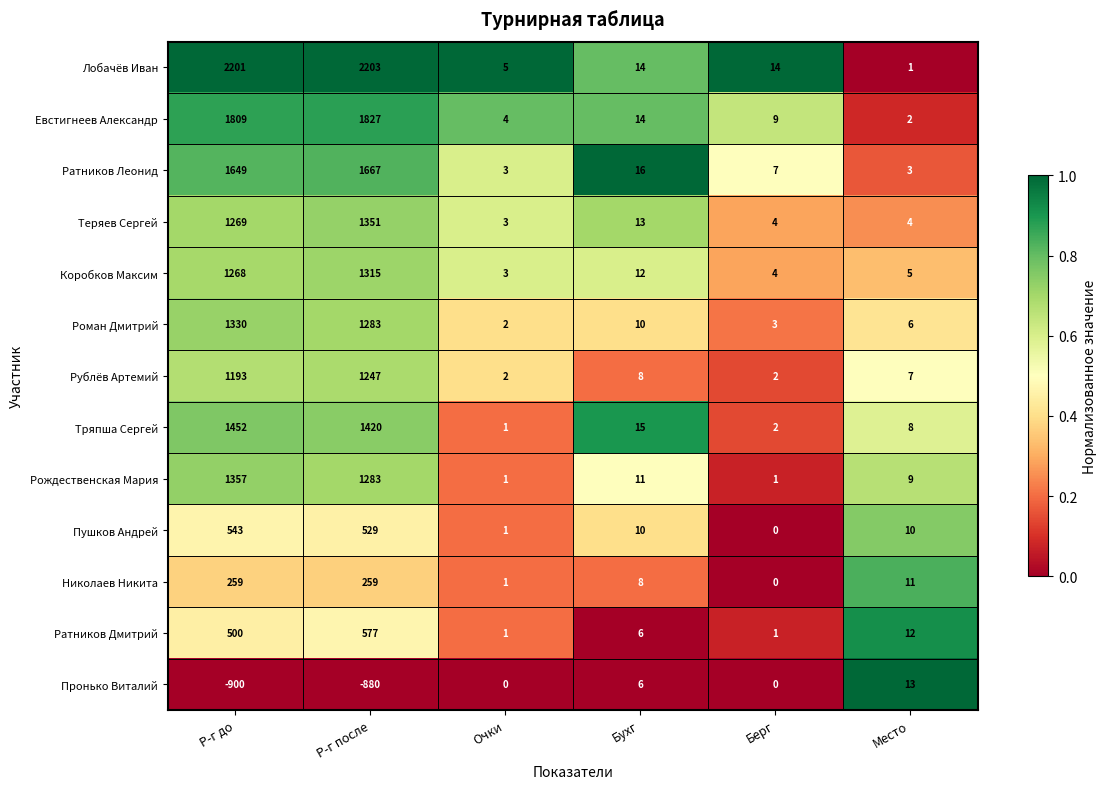

The value of Евстигнеев Александр at Р-г до is 1809. True or false?

True